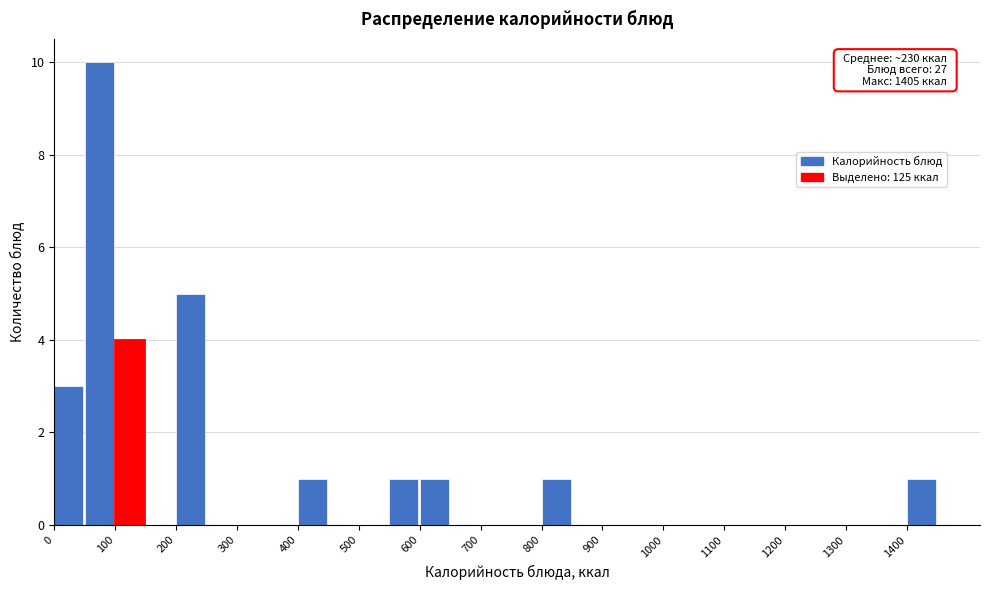

Over which range of the x-axis is the bar tallest?

50 to 100